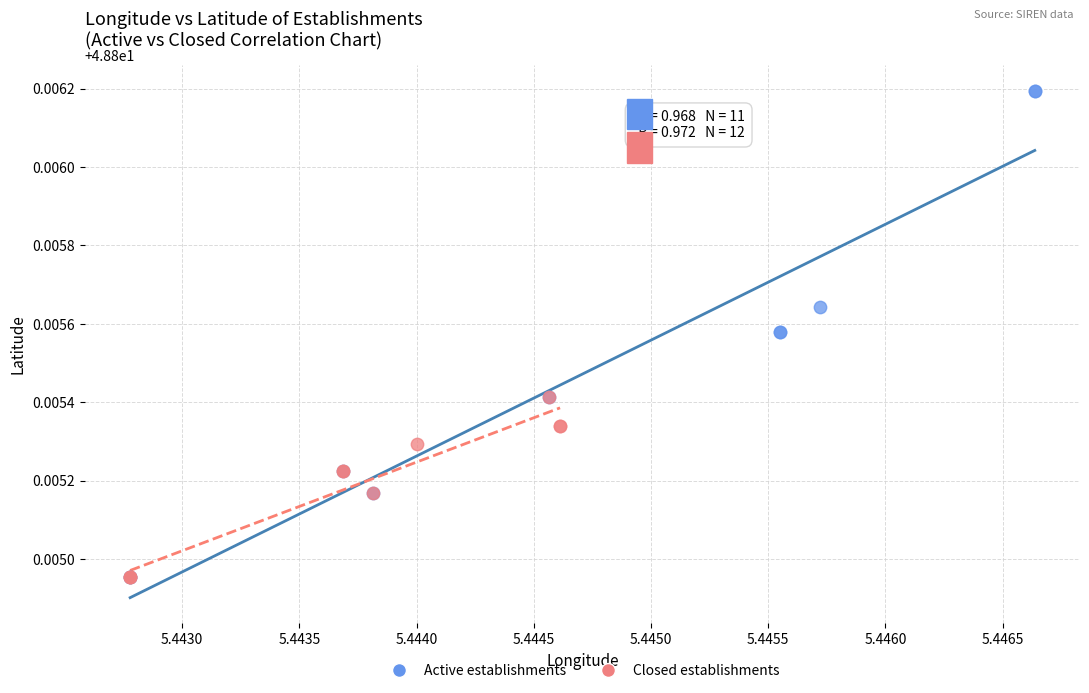

Which series contains the highest Y value?

Active establishments